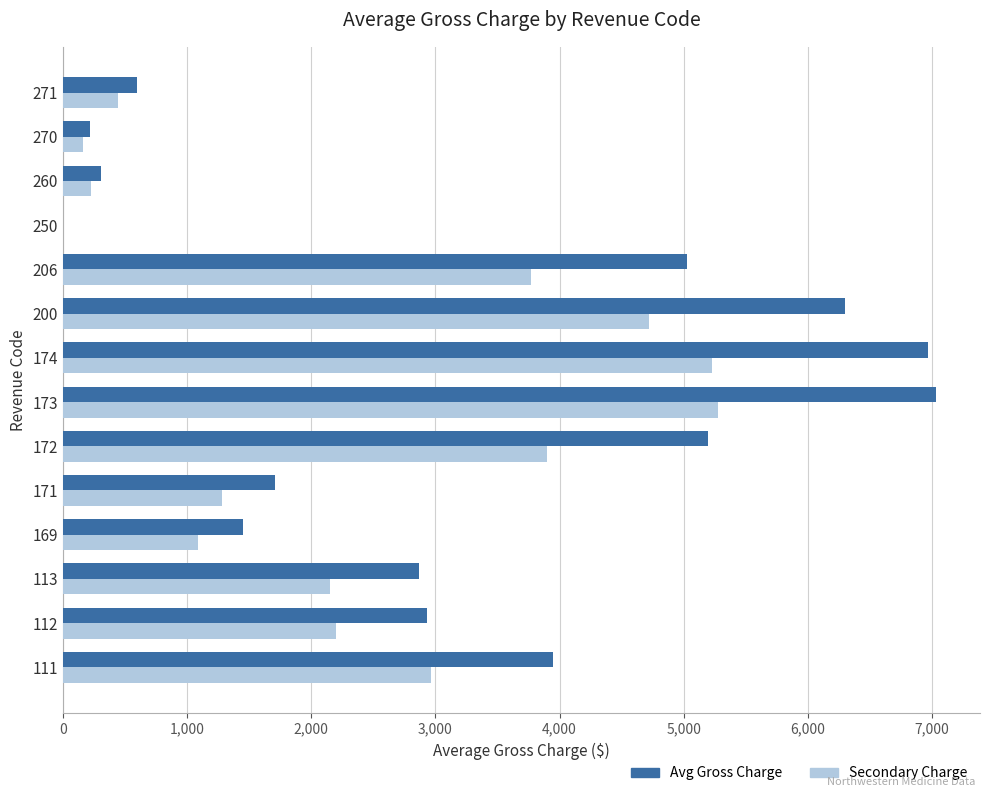

Between 112 and 169, which series saw the biggest shift?

Avg Gross Charge